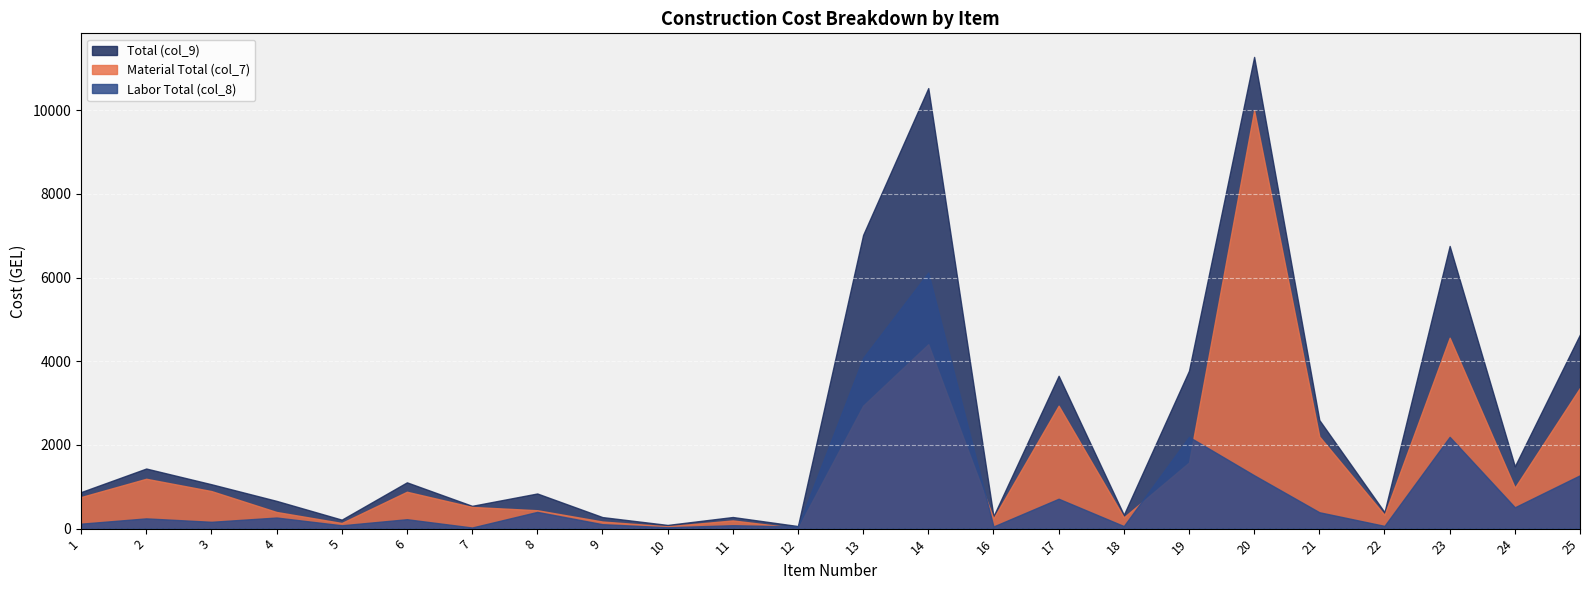

Which series has the largest range (max minus min)?

Total (col_9)